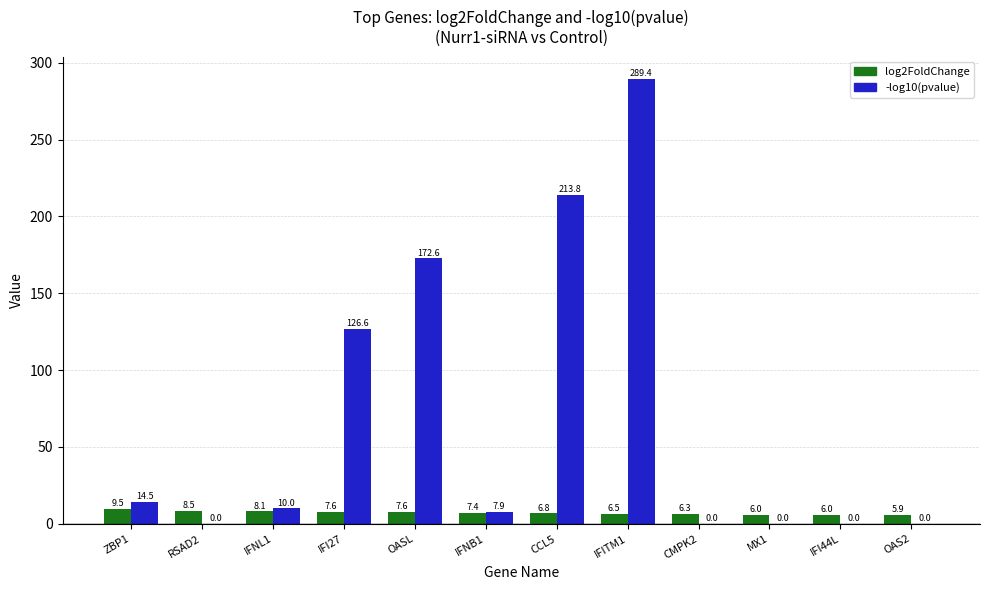

Which category has the highest value in the log2FoldChange series?

ZBP1